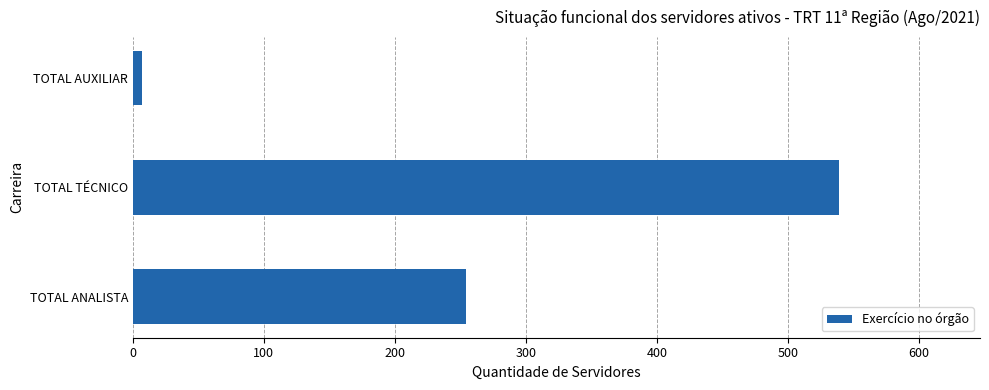

List the labels in order of value, smallest first.

TOTAL AUXILIAR, TOTAL ANALISTA, TOTAL TÉCNICO